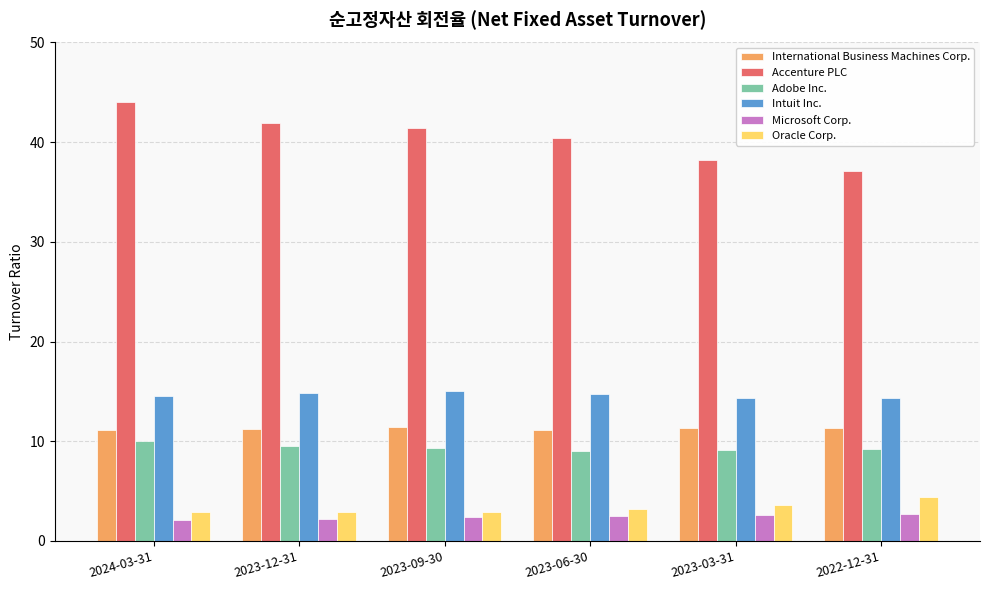

How many bars are there in total?

36